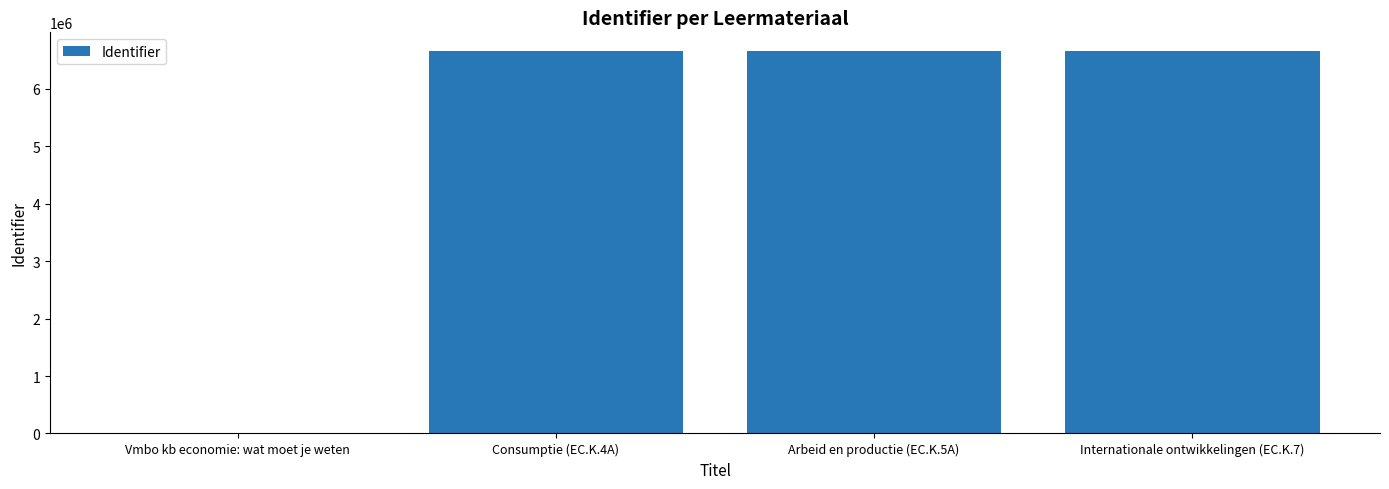

Which has a higher value, Internationale ontwikkelingen (EC.K.7) or Vmbo kb economie: wat moet je weten?

Internationale ontwikkelingen (EC.K.7)